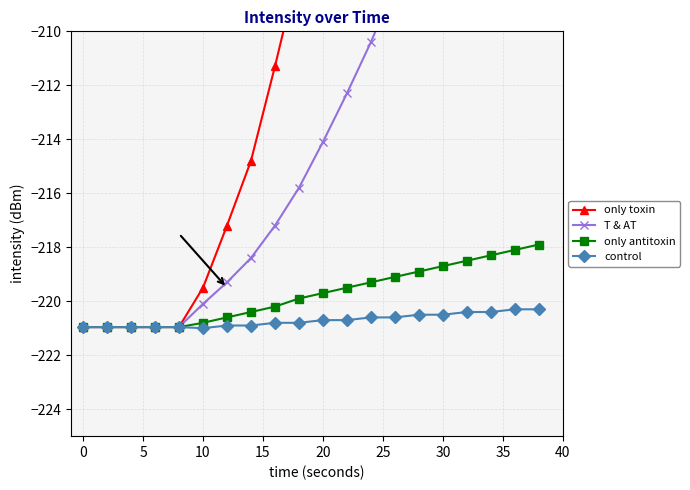

How many lines are shown in the chart?

4